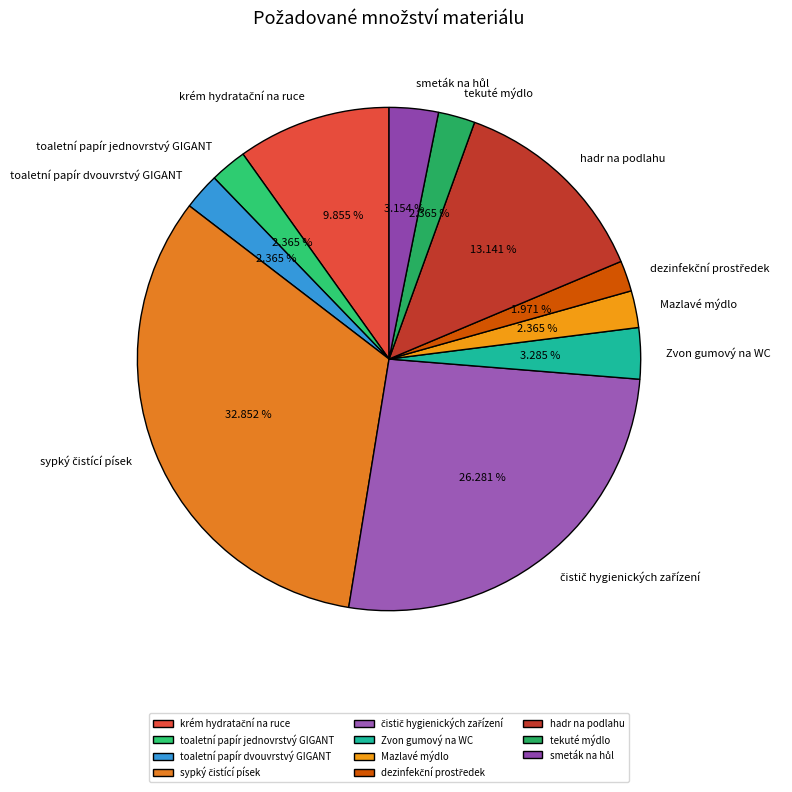

Approximately how many times larger is the value at hadr na podlahu compared to Mazlavé mýdlo?

5.6